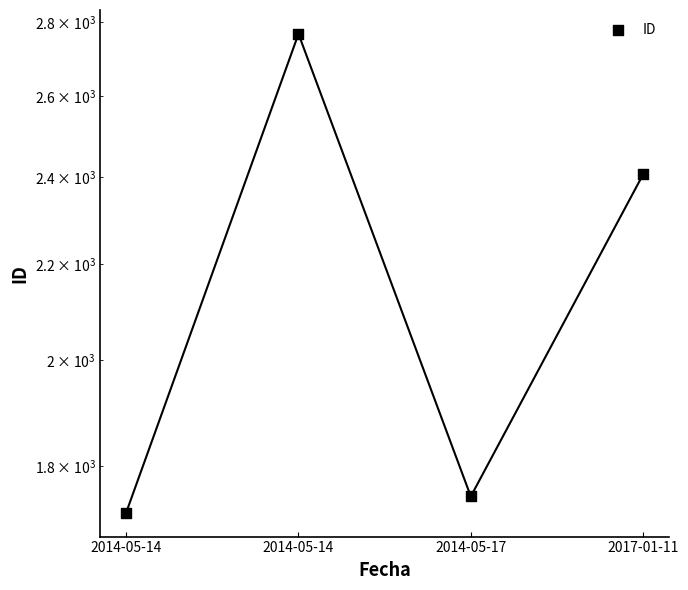

What is the change in value from 2014-05-14 to 2017-01-11?

+688